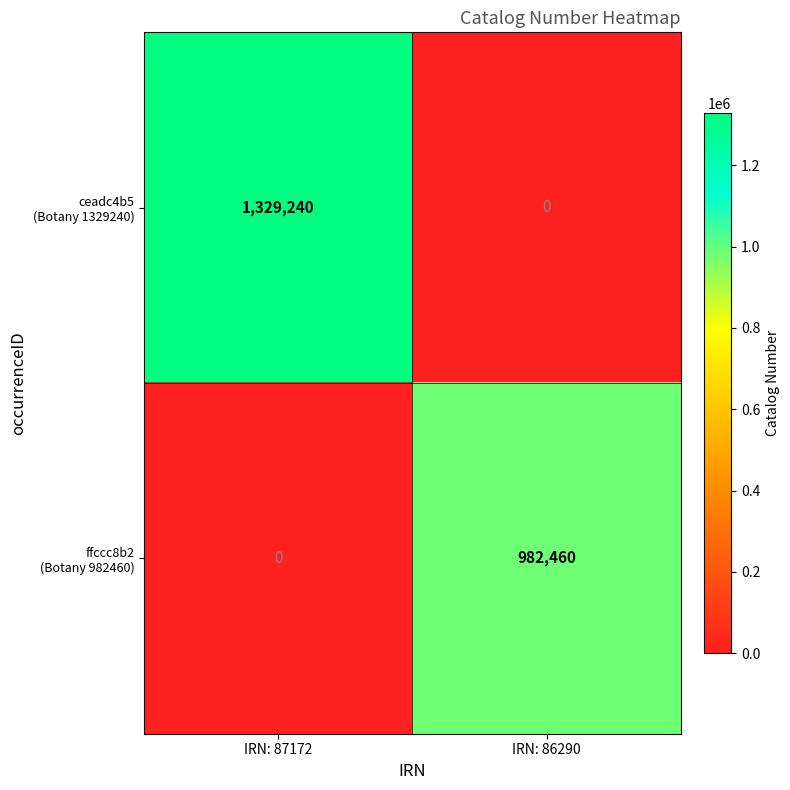

At how many categories does at least one series exceed 387186?

2